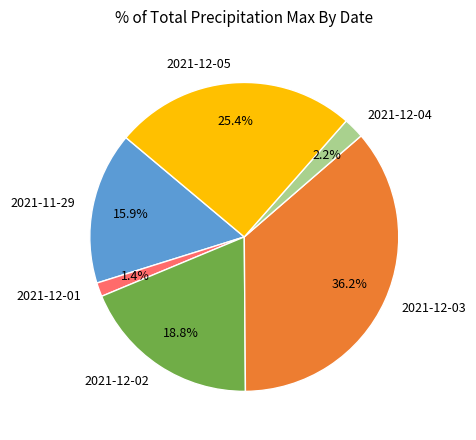

What percentage is the 2021-12-02 slice, to the nearest percent?

19%